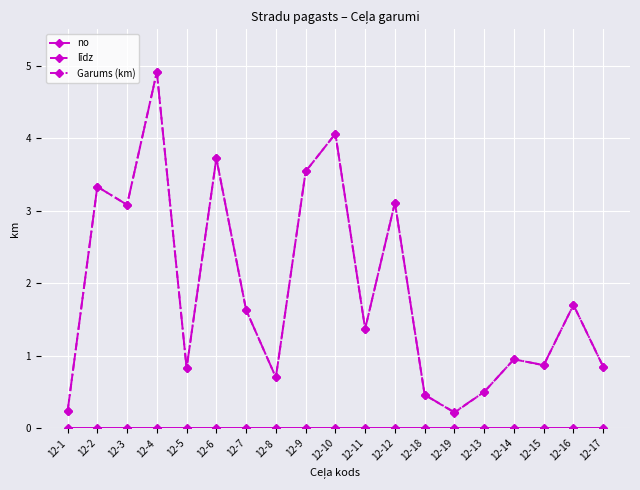

What is the value of the līdz point at the 15th from the left?

0.5